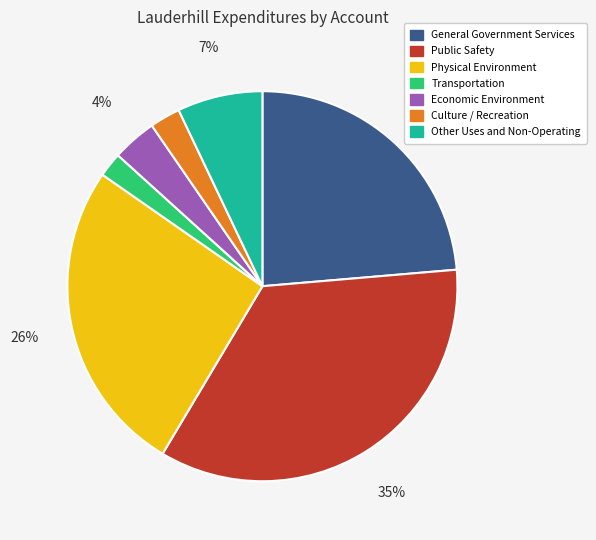

Do Transportation and Other Uses and Non-Operating together represent more than half of the pie?

No